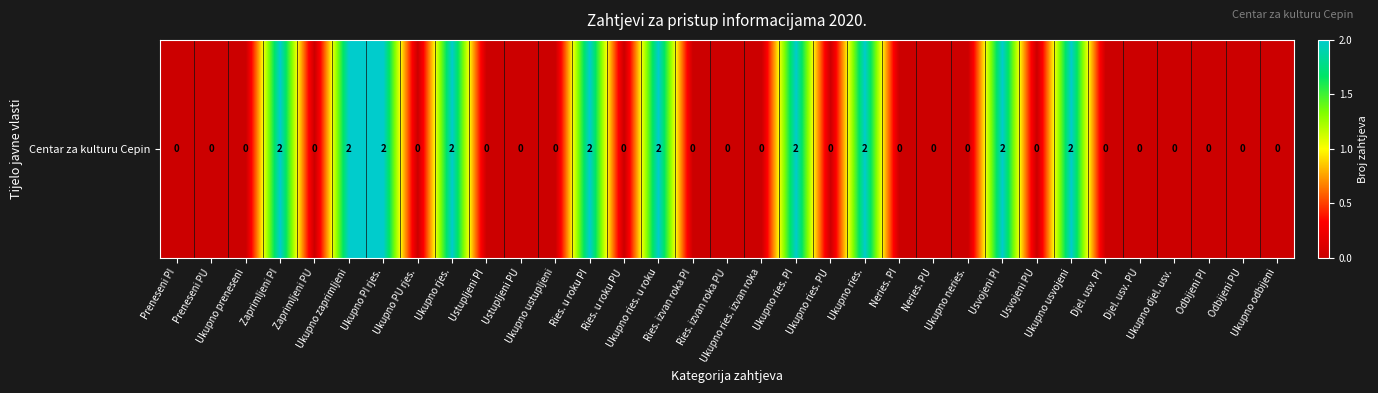

Is it true that the value at Ries. izvan roka PI is 0?

True